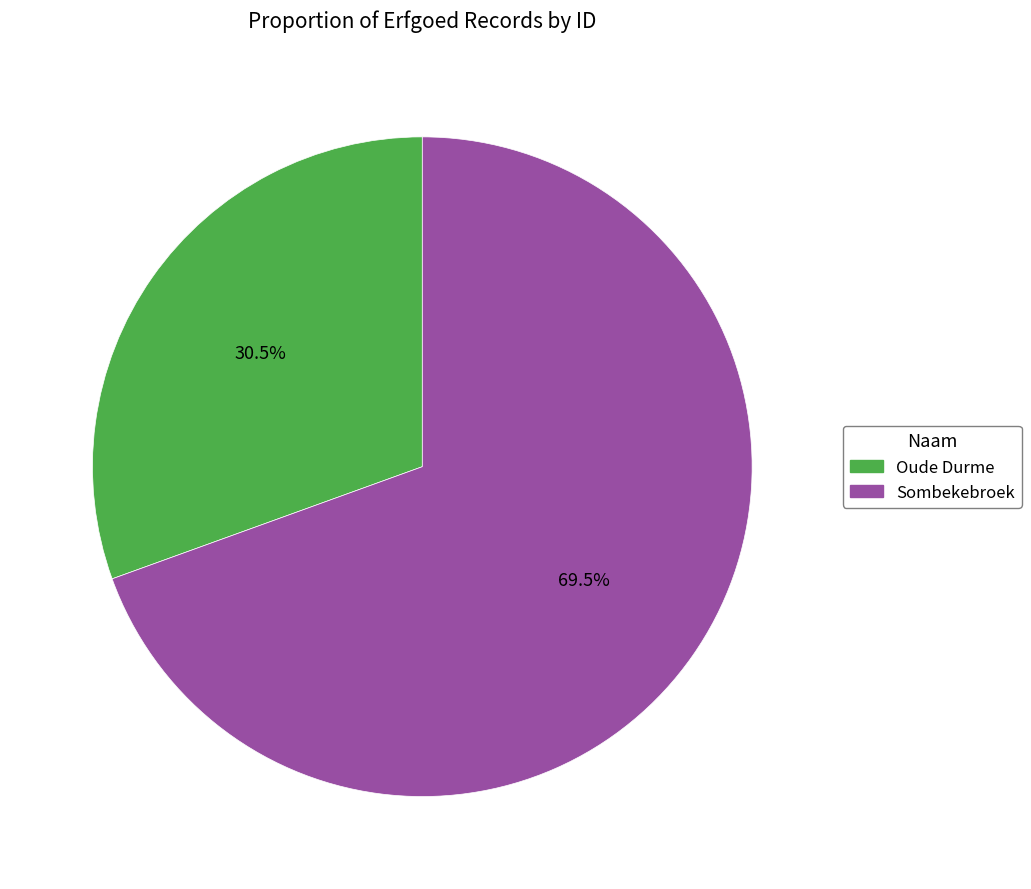

How many slices are in this pie chart?

2